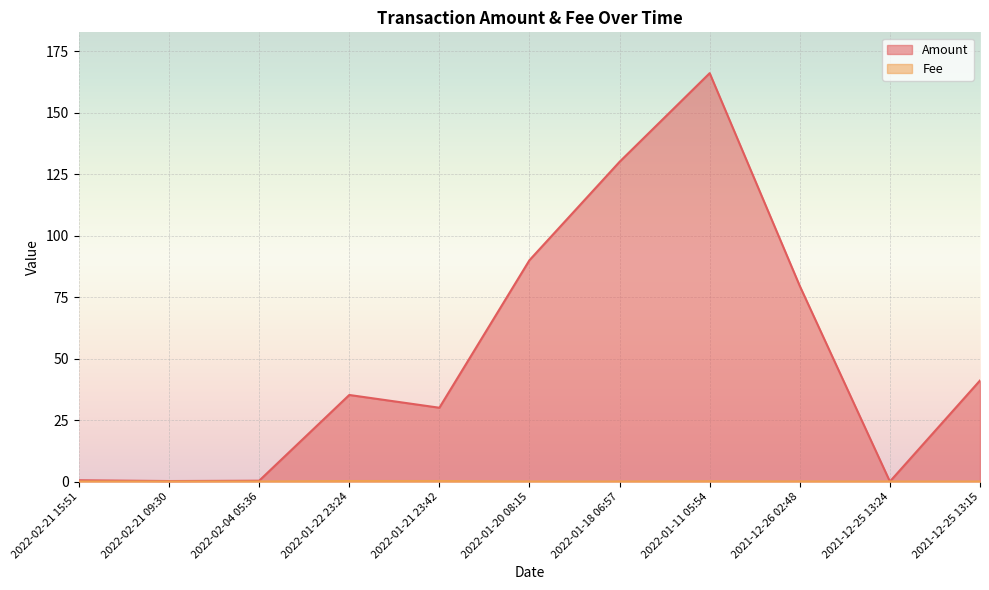

What is the average value of the Fee series?

0.1